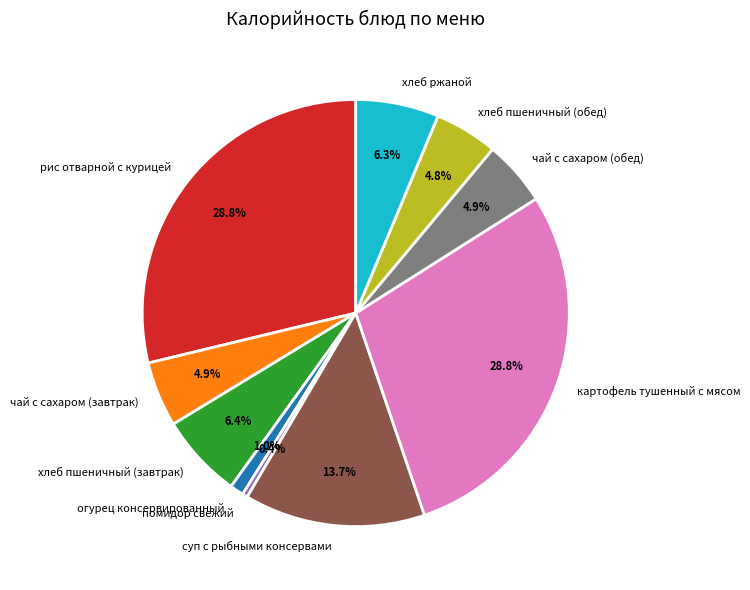

Do хлеб пшеничный (обед) and огурец консервированный together represent more than half of the pie?

No